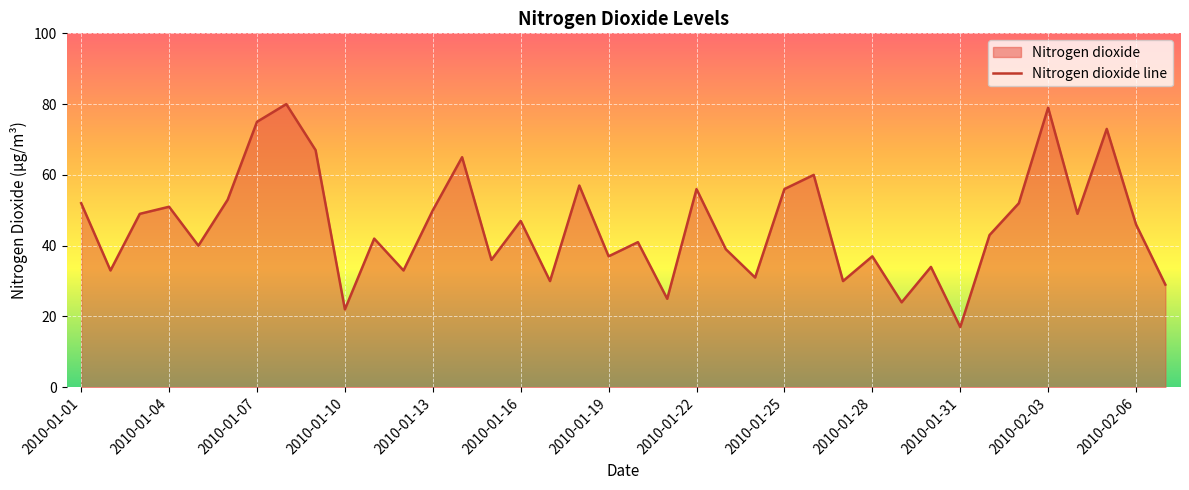

True or false: the data shows 15 at 14.

False